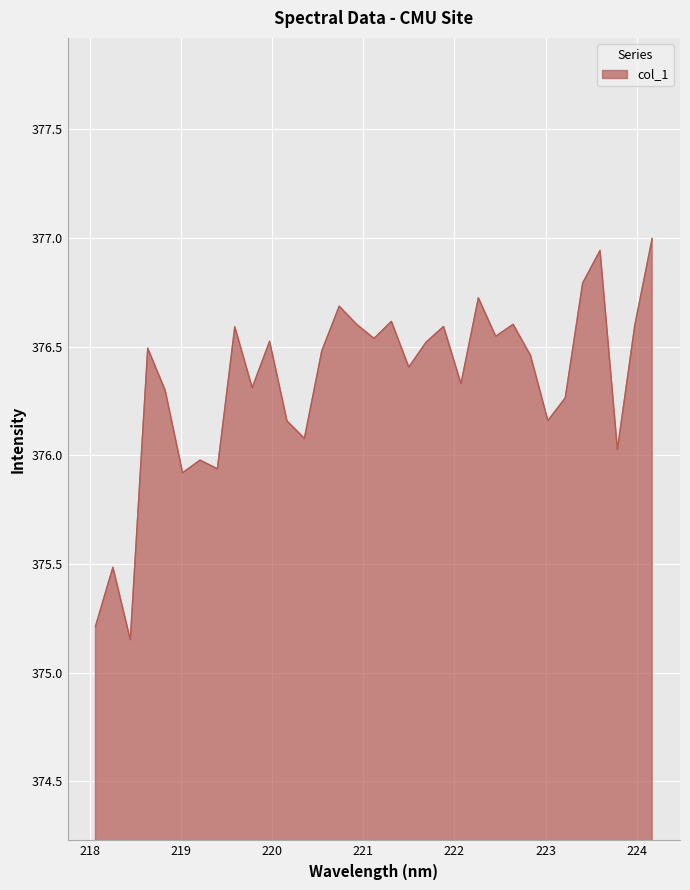

What is the maximum value shown in the chart?

377.0